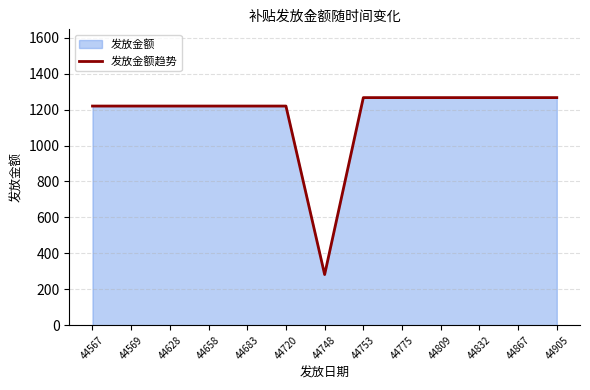

True or false: there are more than 1 points higher than both neighbors.

False